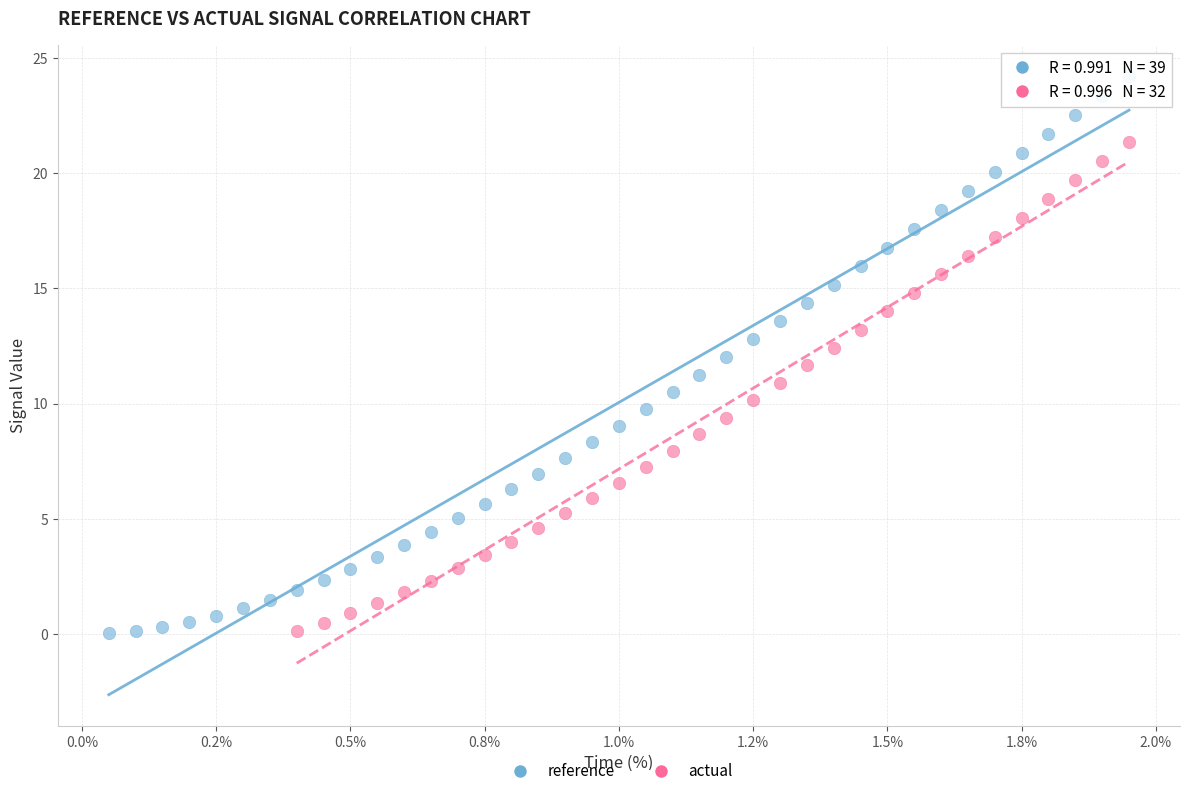

Which series has the largest Y range (max minus min)?

reference